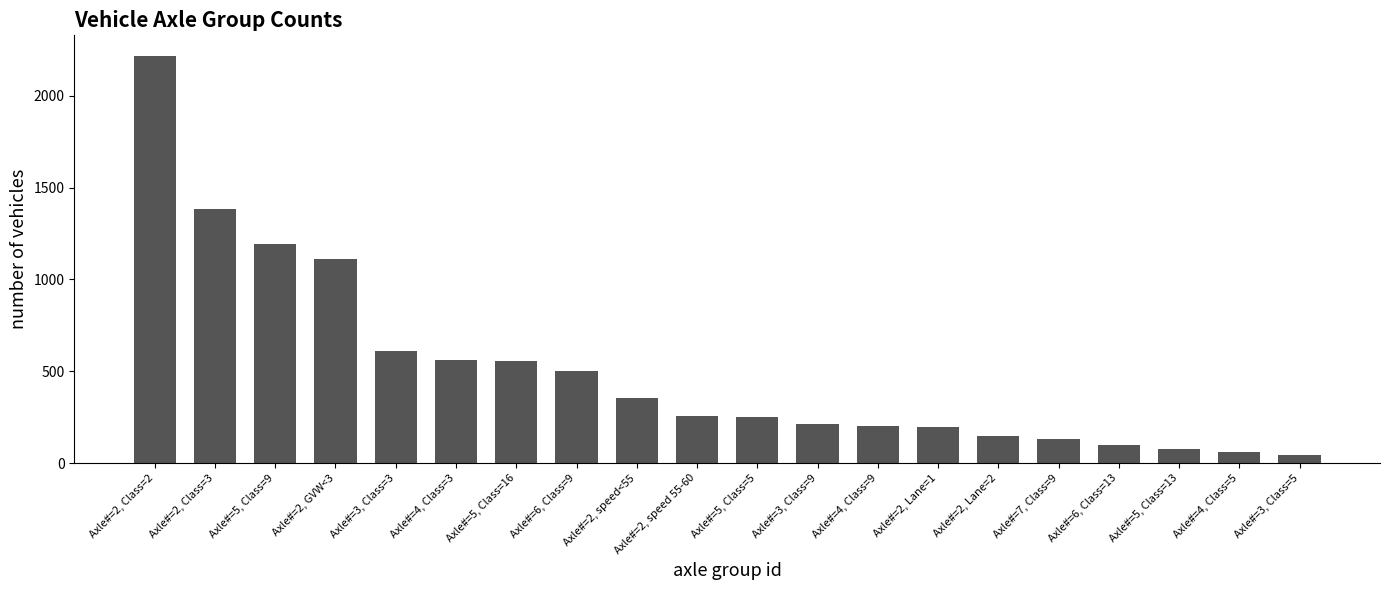

Does the chart contain any negative values?

No